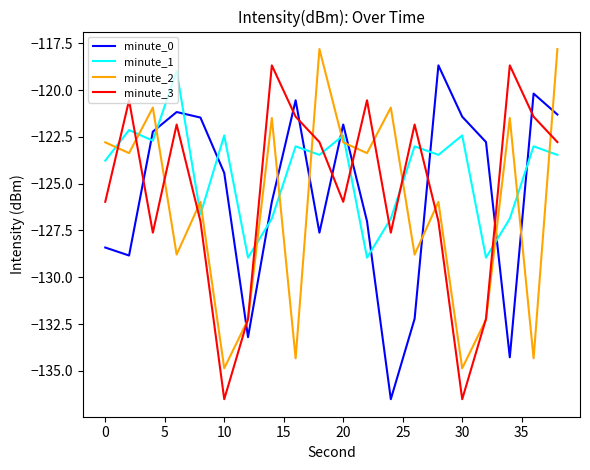

What is the maximum value shown in the chart?

-117.8